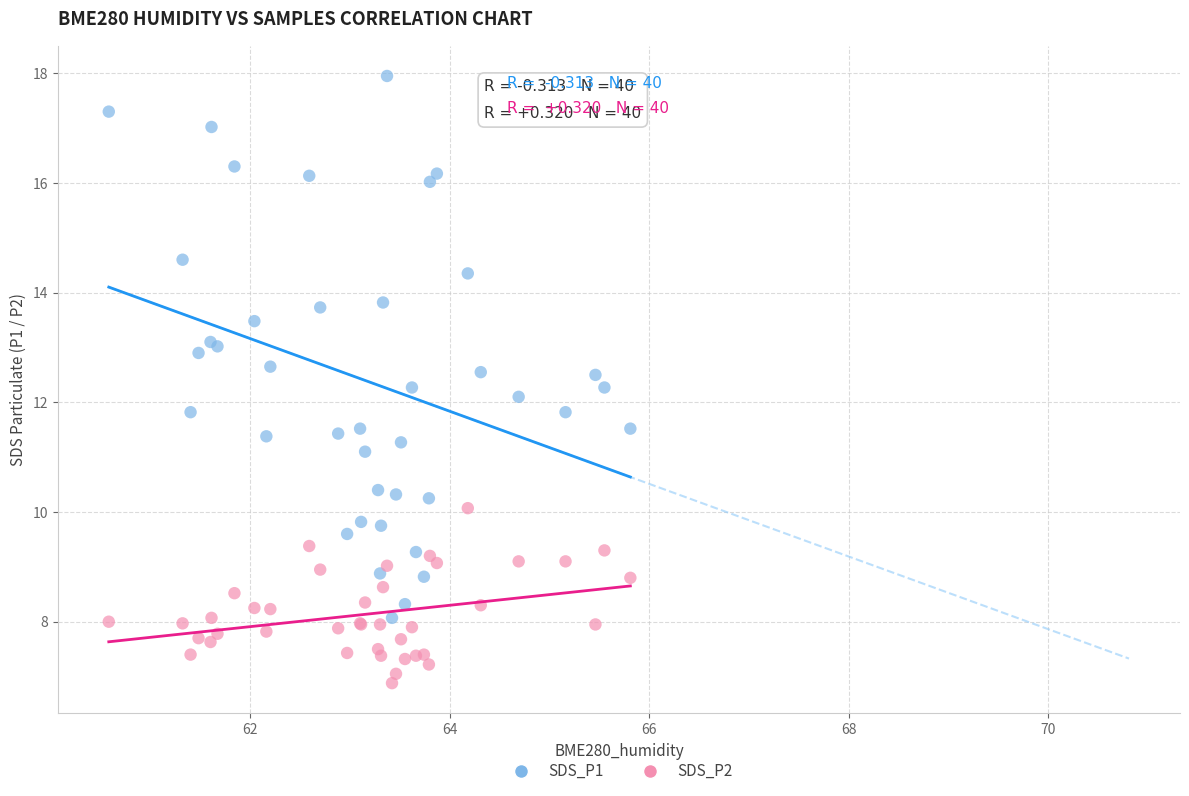

What is the X range (max minus min) for the scatter plot?

5.2